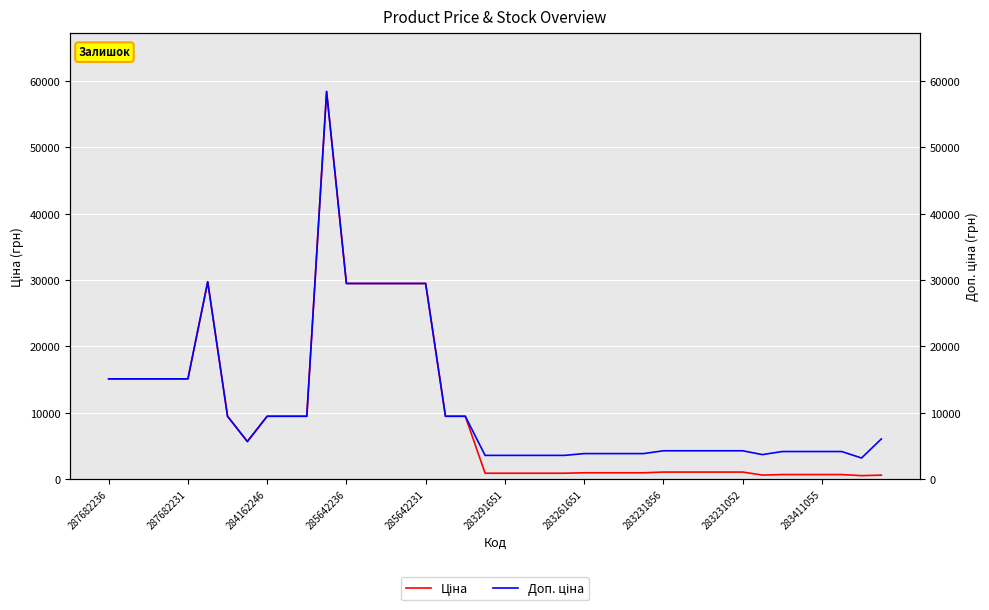

Count the number of categories in the chart.

40